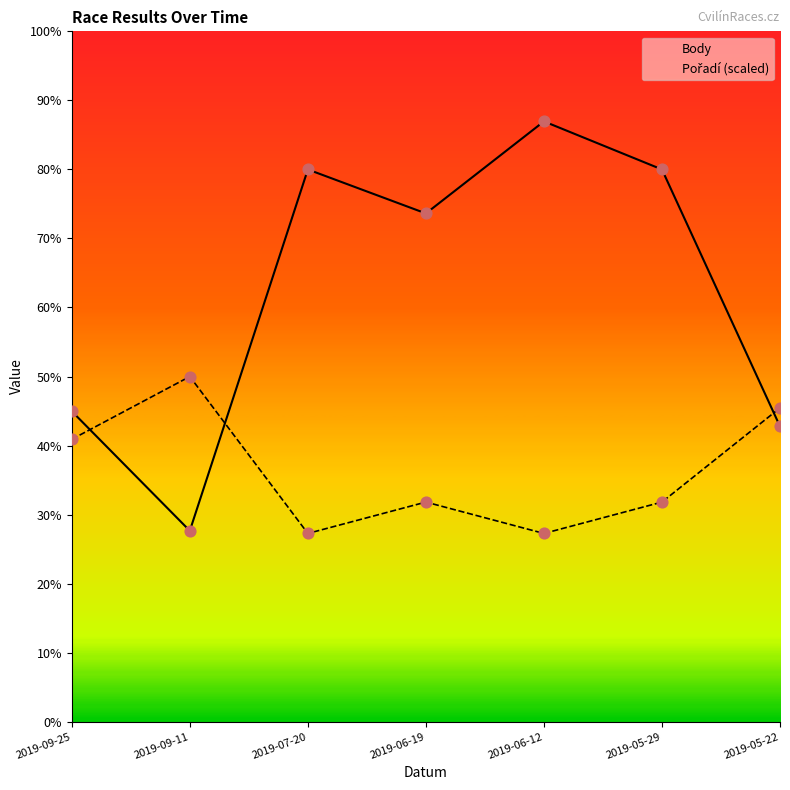

Is the value of Pořadí (scaled) at 2019-09-25 greater than the value of Body at 2019-06-19?

No